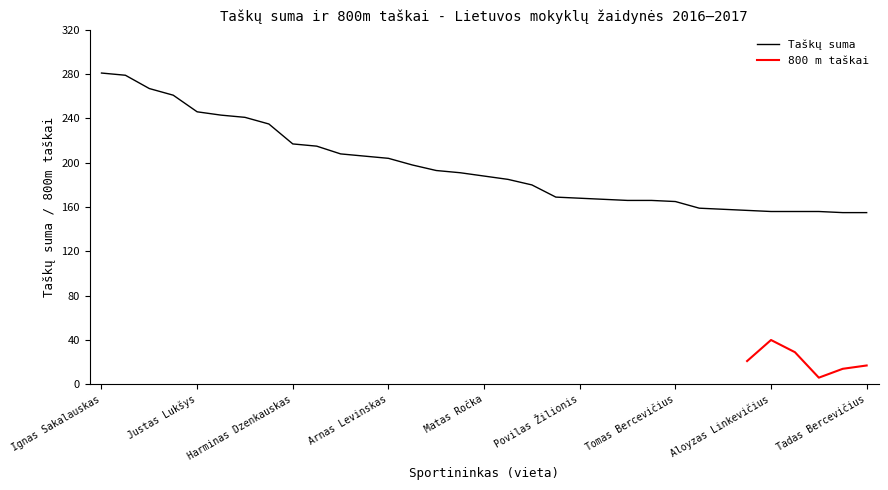

Is it true that the value at Adomas Nakrošis is 59?

False